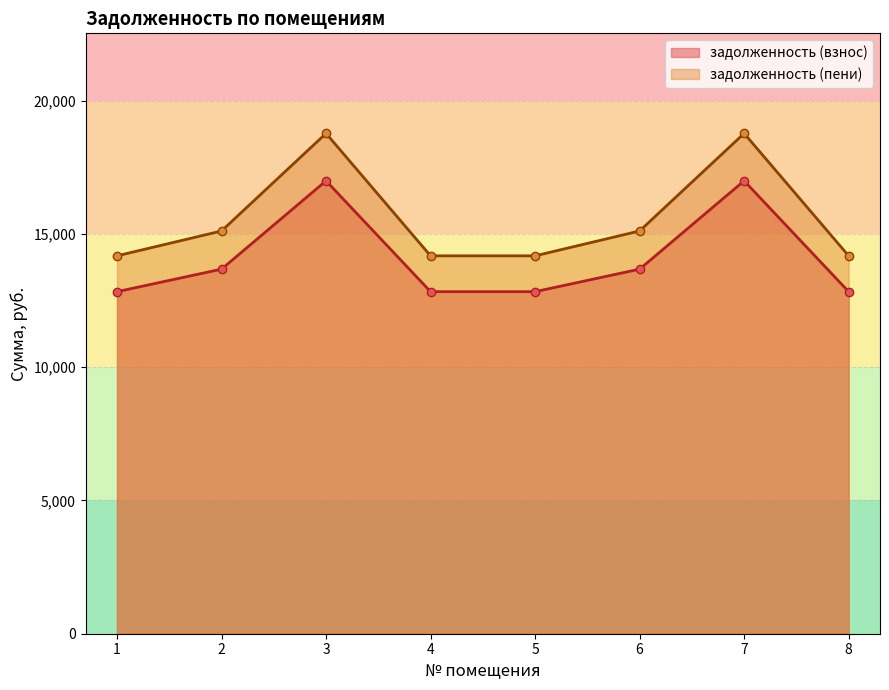

Reading left to right, transcribe all the data shown in this chart.

задолженность (взнос): 12831.2	13675.8	16989.1	12831.2	12831.2	13675.8	16989.1	12831.2
задолженность (пени): 14175.1	15108.1	18768.4	14175.1	14175.1	15108.1	18768.4	14175.1